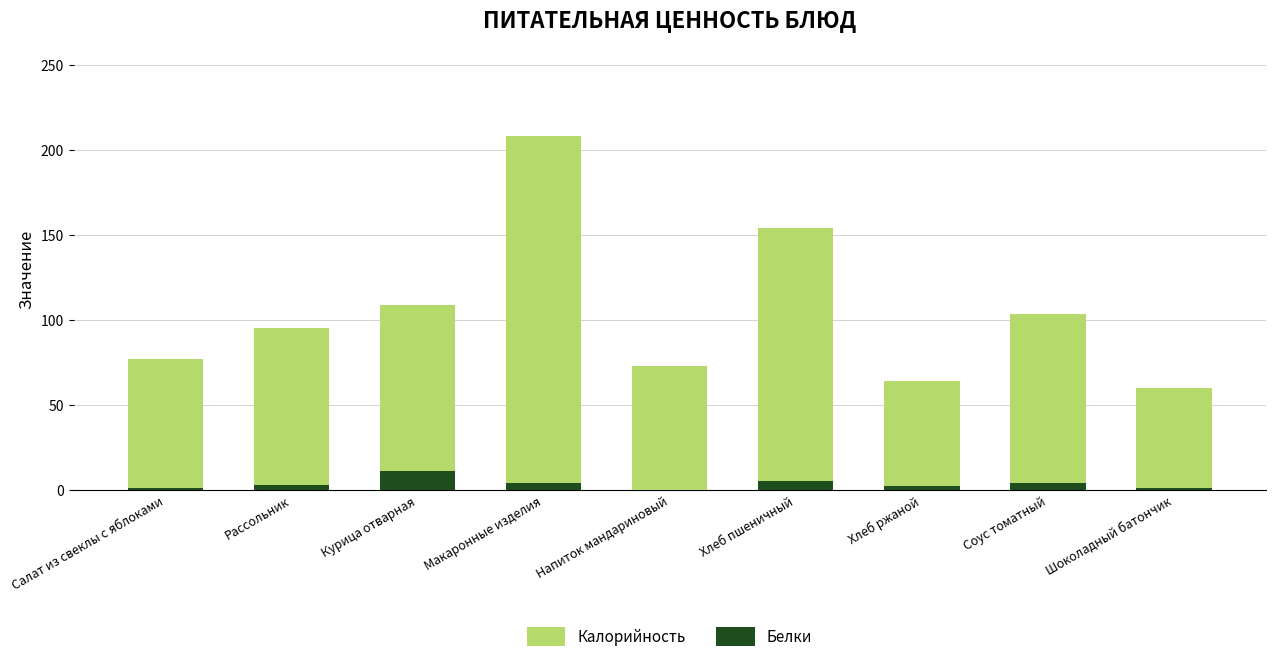

Which category has the highest value in the Калорийность series?

Макаронные изделия